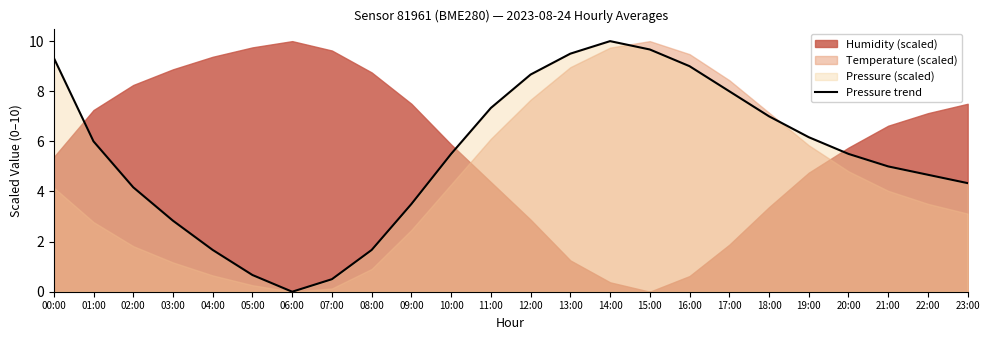

The value of Pressure trend at 20:00 is 5.5. True or false?

True